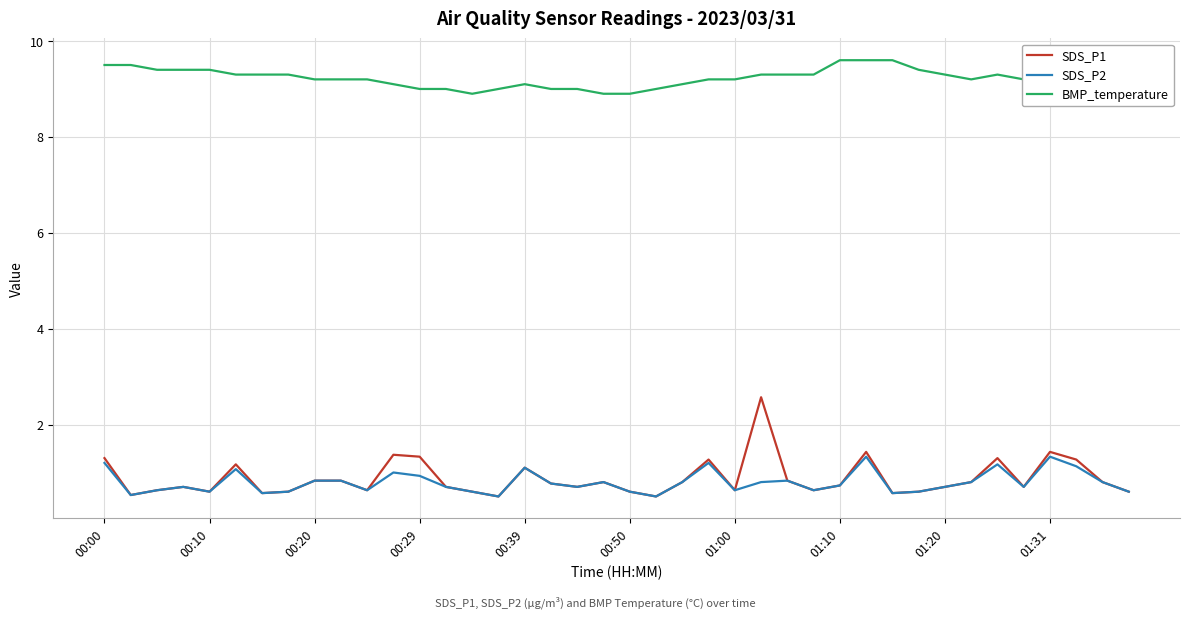

Reading left to right, what are all the values shown in this chart?

SDS_P1: 1.3	0.5	0.6	0.7	0.6	1.2	0.6	0.6	0.8	0.8	0.6	1.4	1.3	0.7	0.6	0.5	1.1	0.8	0.7	0.8	0.6	0.5	0.8	1.3	0.6	2.6	0.8	0.6	0.7	1.4	0.6	0.6	0.7	0.8	1.3	0.7	1.4	1.3	0.8	0.6
SDS_P2: 1.2	0.5	0.6	0.7	0.6	1.1	0.6	0.6	0.8	0.8	0.6	1.0	0.9	0.7	0.6	0.5	1.1	0.8	0.7	0.8	0.6	0.5	0.8	1.2	0.6	0.8	0.8	0.6	0.7	1.3	0.6	0.6	0.7	0.8	1.2	0.7	1.3	1.1	0.8	0.6
BMP_temperature: 9.5	9.5	9.4	9.4	9.4	9.3	9.3	9.3	9.2	9.2	9.2	9.1	9.0	9.0	8.9	9.0	9.1	9.0	9.0	8.9	8.9	9.0	9.1	9.2	9.2	9.3	9.3	9.3	9.6	9.6	9.6	9.4	9.3	9.2	9.3	9.2	8.8	8.9	9.3	9.3